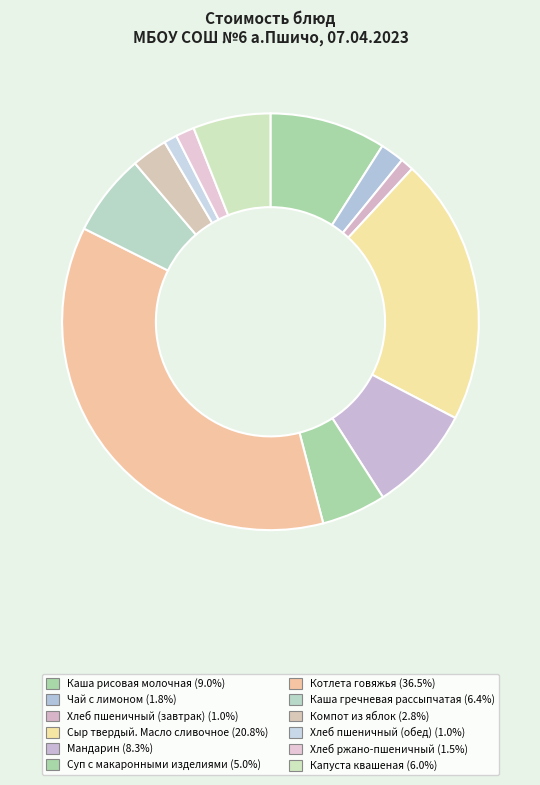

Count the number of slices in the pie.

12